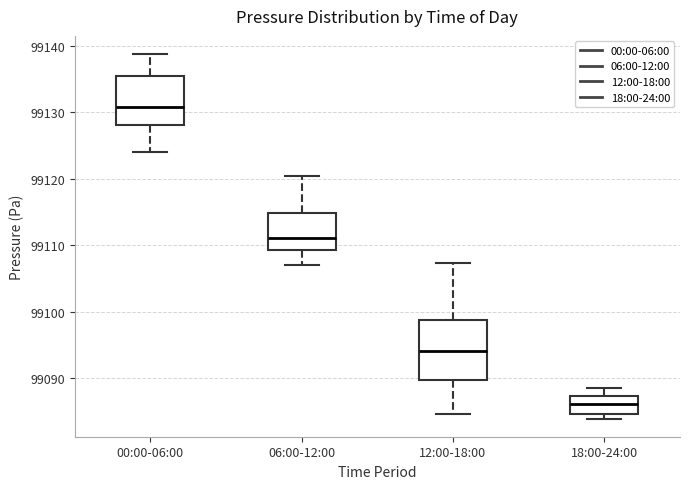

Which box is the tallest, from its lower edge to its upper edge?

12:00-18:00